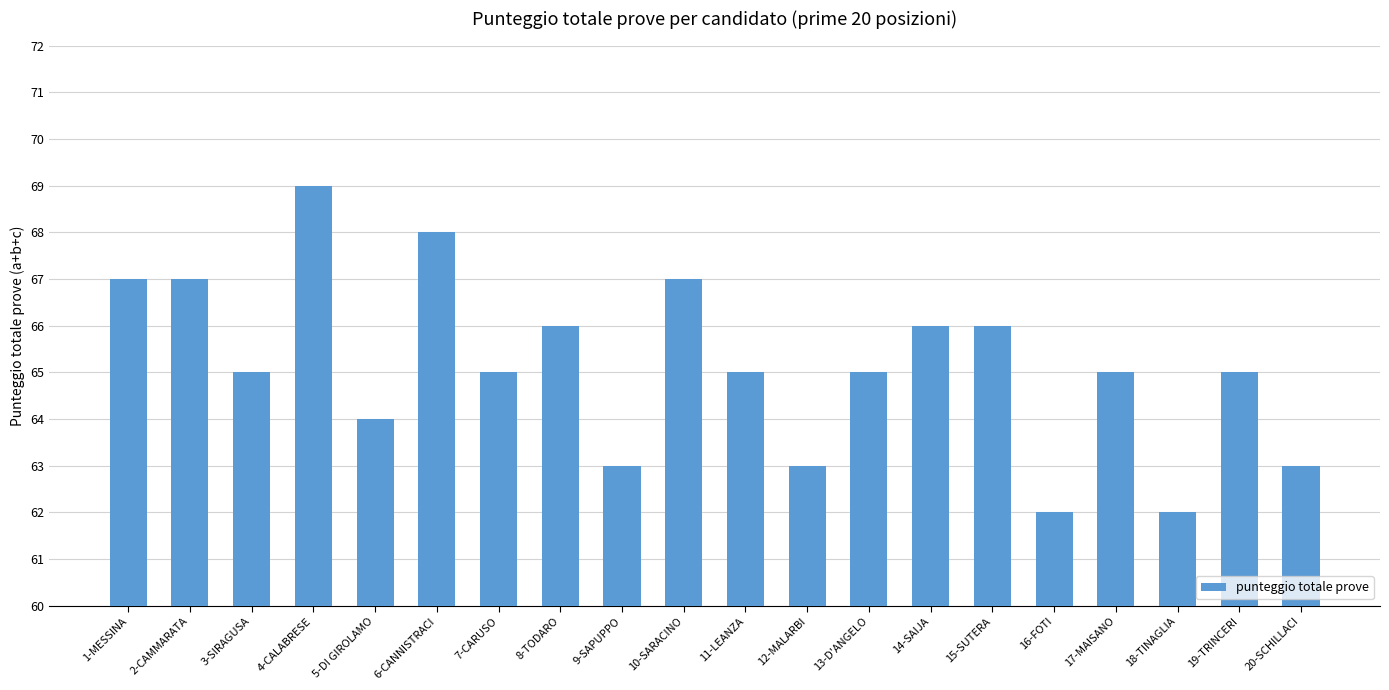

Does the chart contain any negative values?

No